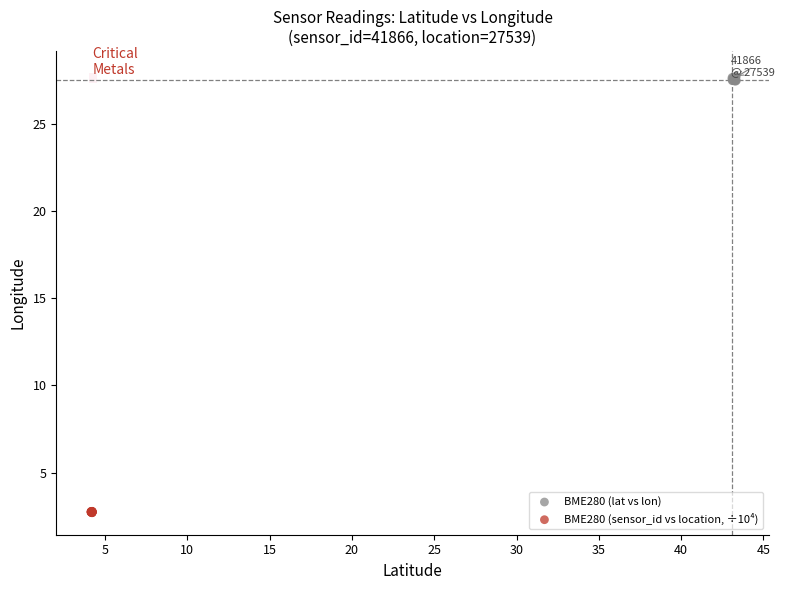

Which series contains the highest Y value?

BME280 (lat vs lon)